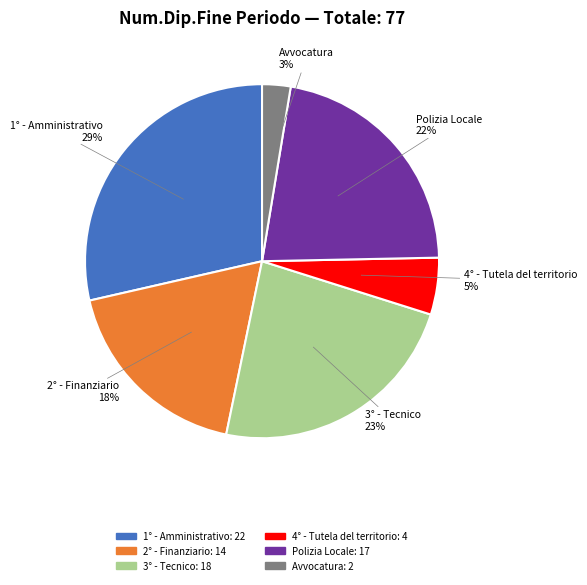

What is the largest slice in the pie chart?

1° - Amministrativo